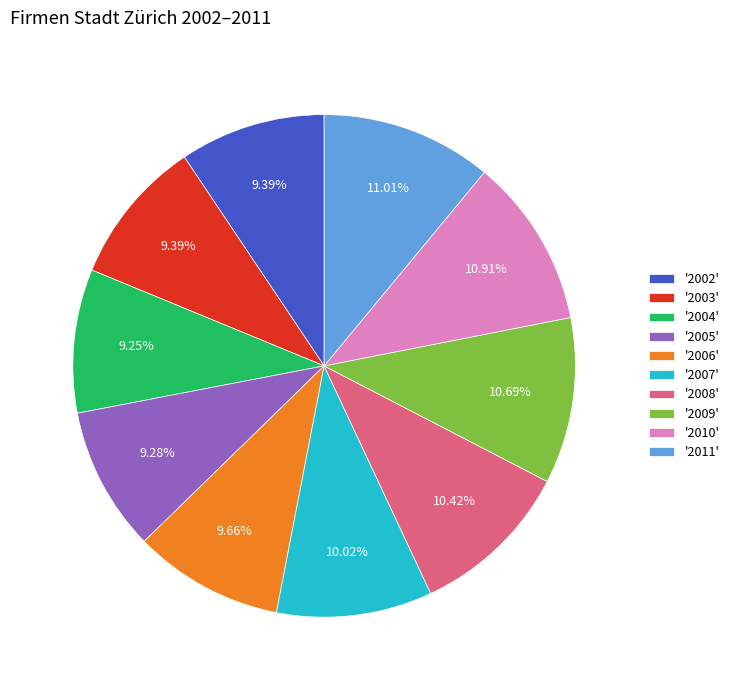

Does '2010' account for over 50% of the chart?

No